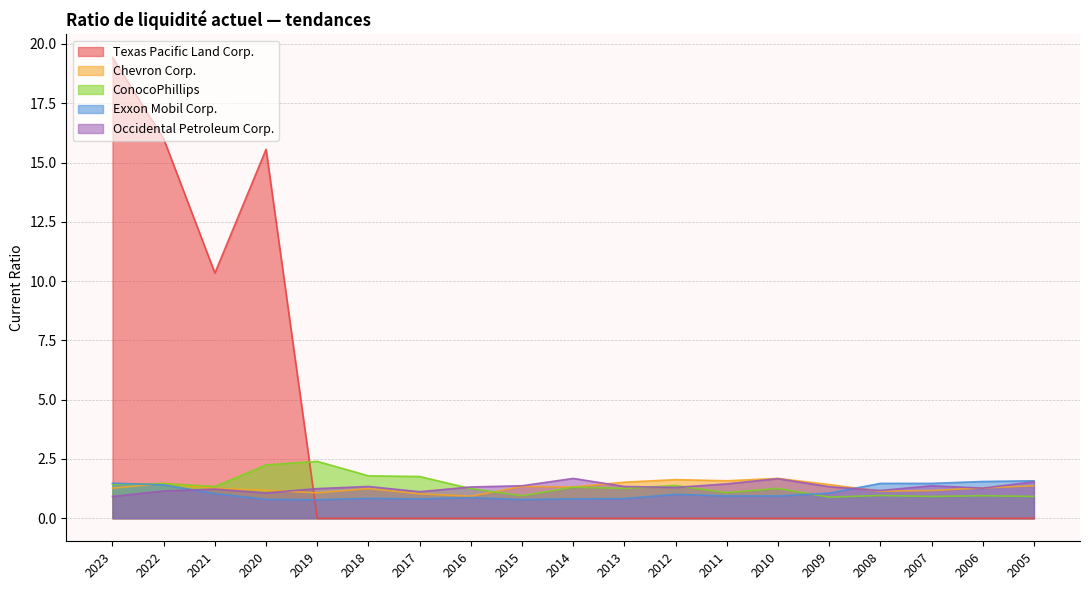

What is the difference between the maximum and second lowest values in the ConocoPhillips series?

1.5